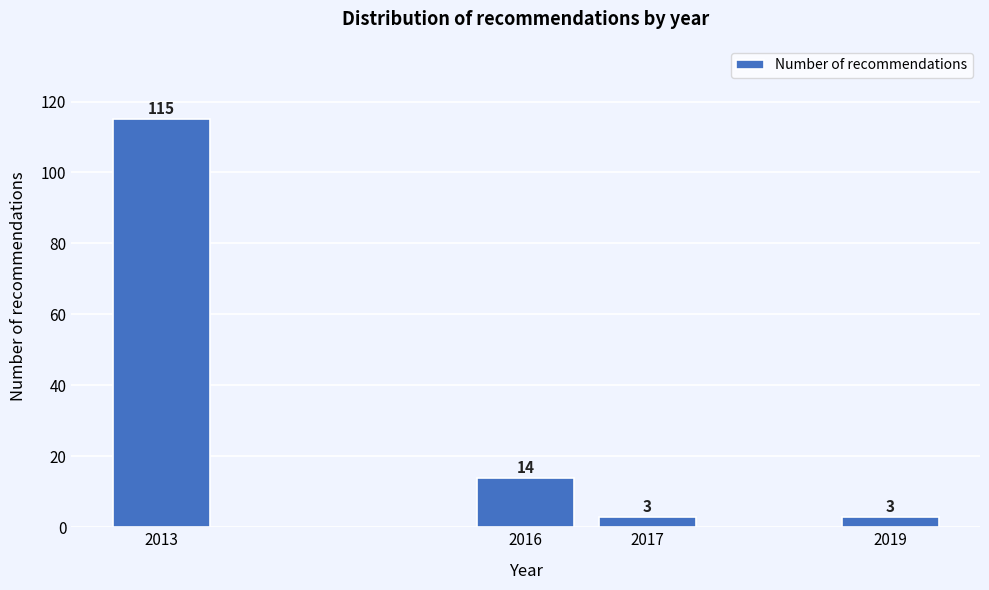

Reading left to right, list all the values displayed in this chart.

115	14	3	3